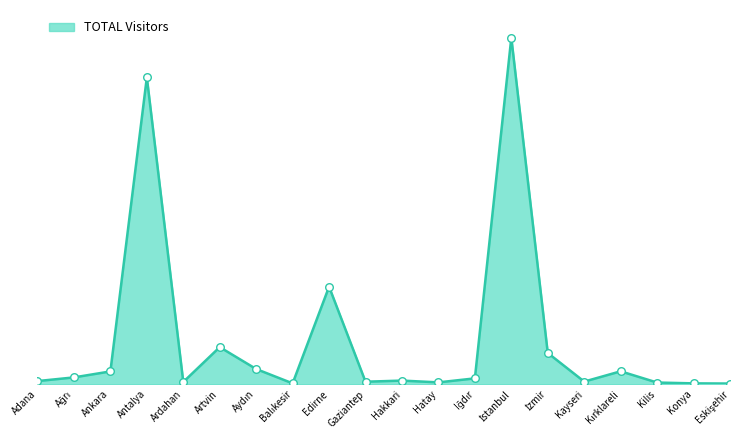

What is the change in value from Hakkari to İstanbul?

+11403587